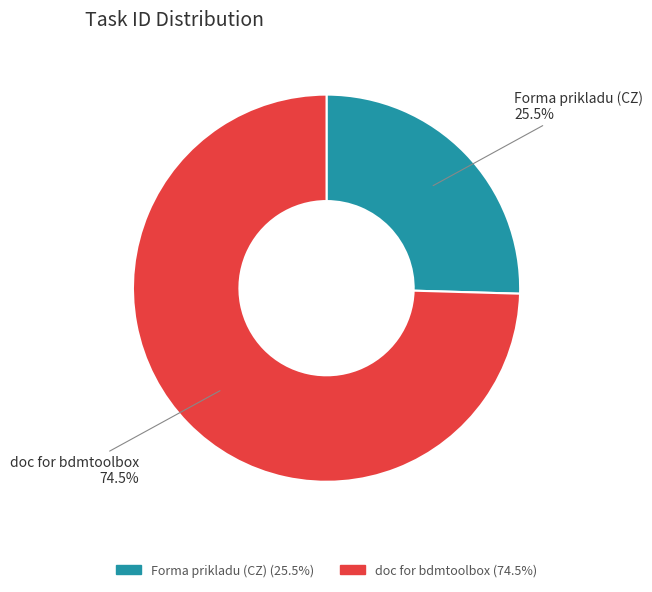

Between doc for bdmtoolbox and Forma prikladu (CZ), which is larger?

doc for bdmtoolbox